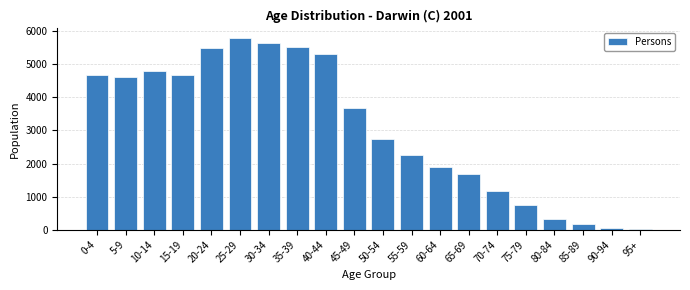

Which category has the highest value across all series?

25-29